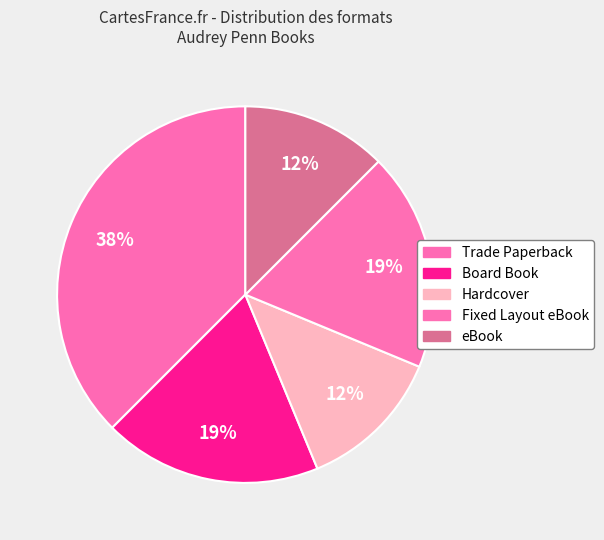

Do Hardcover and eBook together represent more than half of the pie?

No